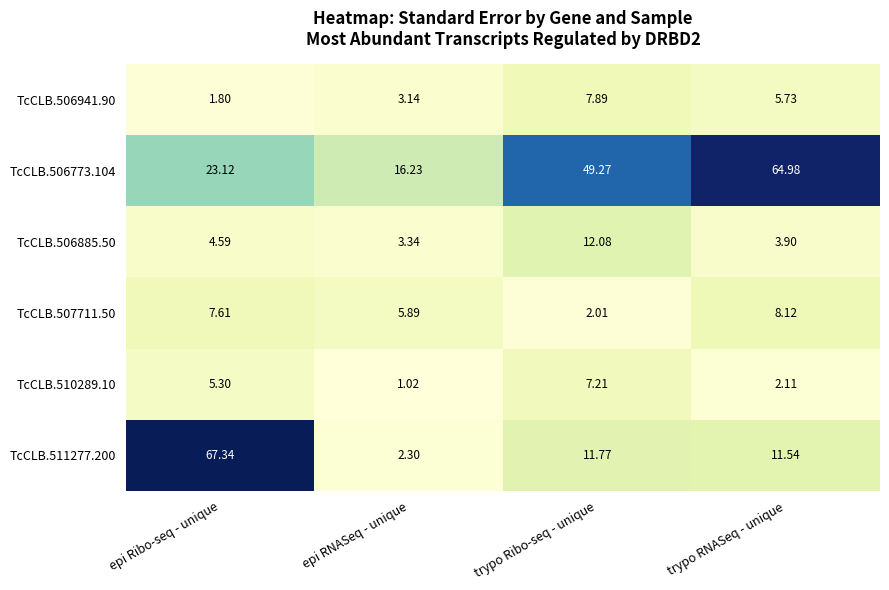

At which label is TcCLB.506773.104 closest to 40?

trypo Ribo-seq - unique